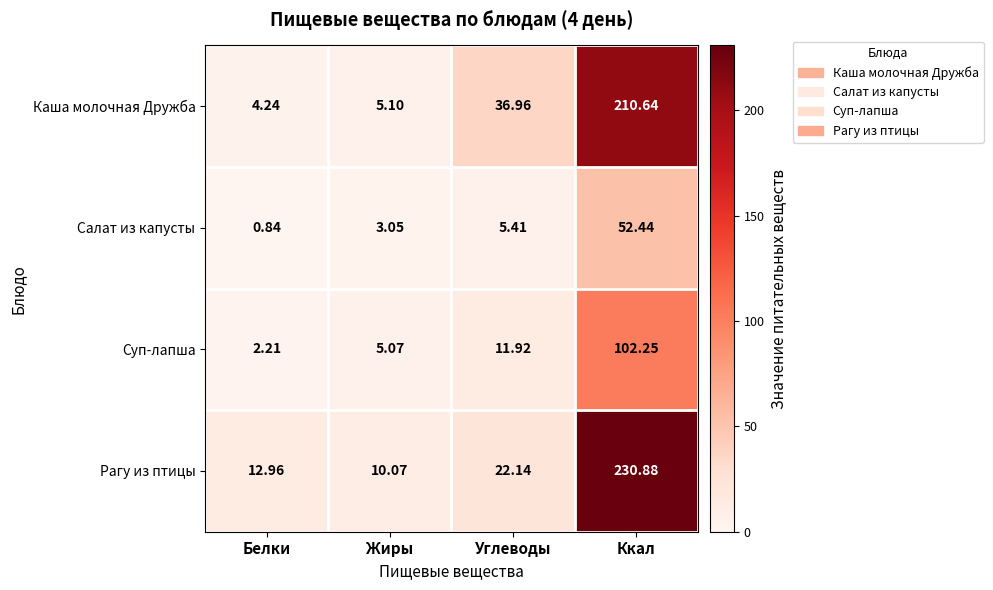

Which series has the widest spread of values?

Рагу из птицы